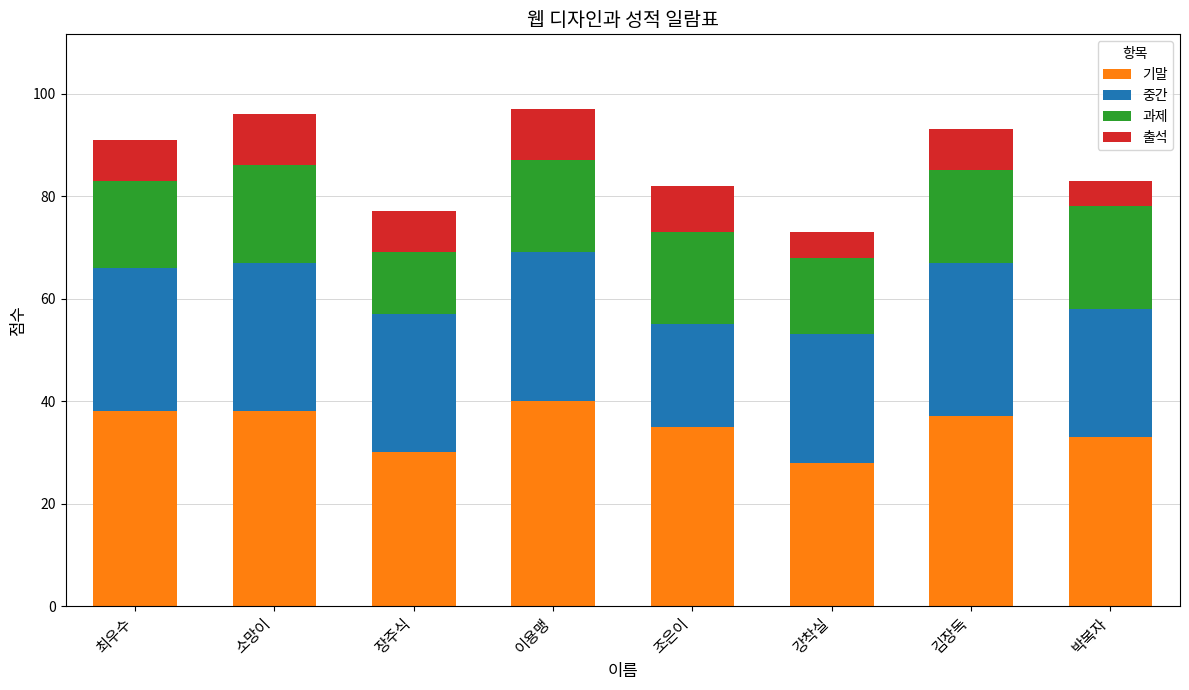

Is it true that 기말 equals 53 at 김장독?

False